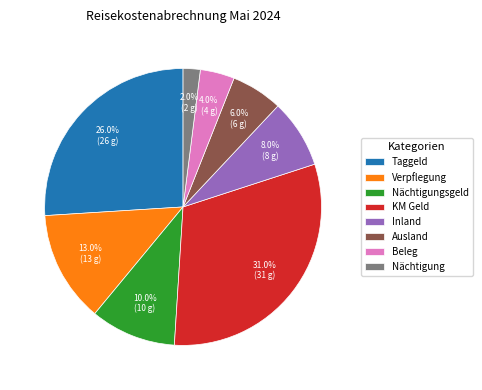

Between Taggeld and Nächtigungsgeld, which is larger?

Taggeld